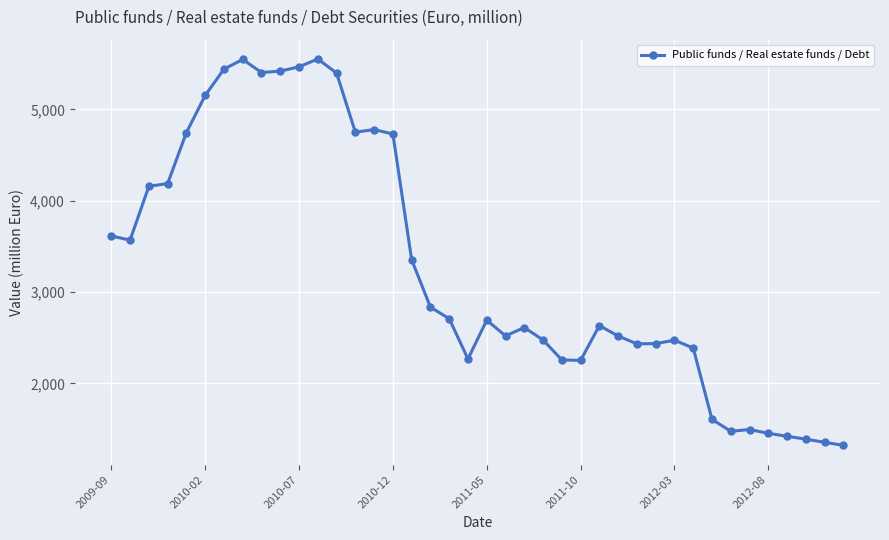

What is the greatest value displayed?

5551